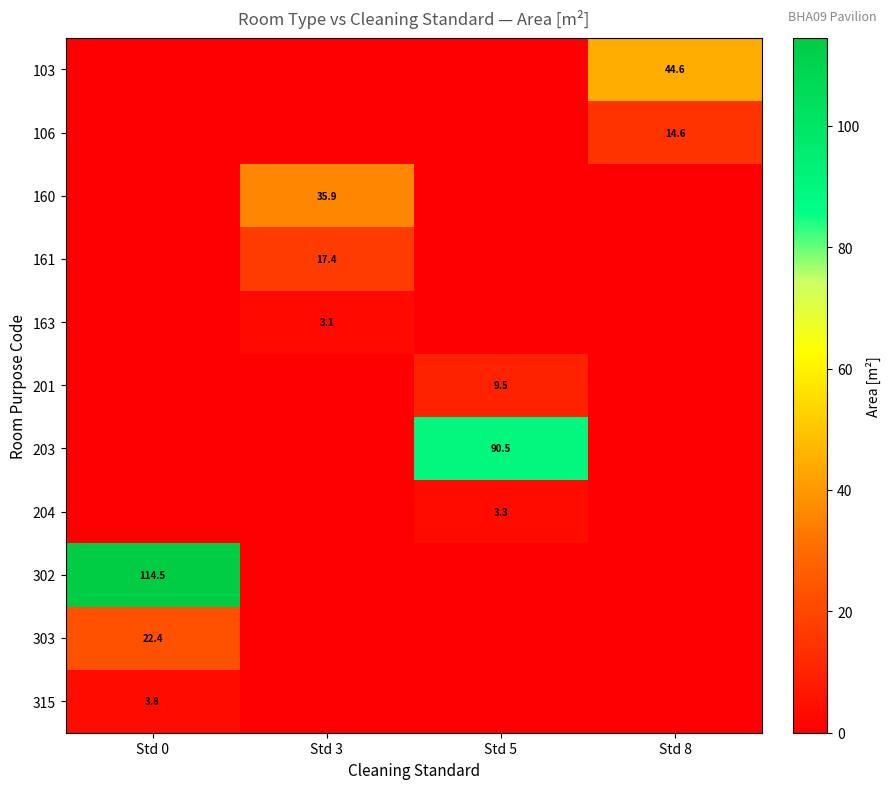

What is the maximum value shown in the chart?

114.5